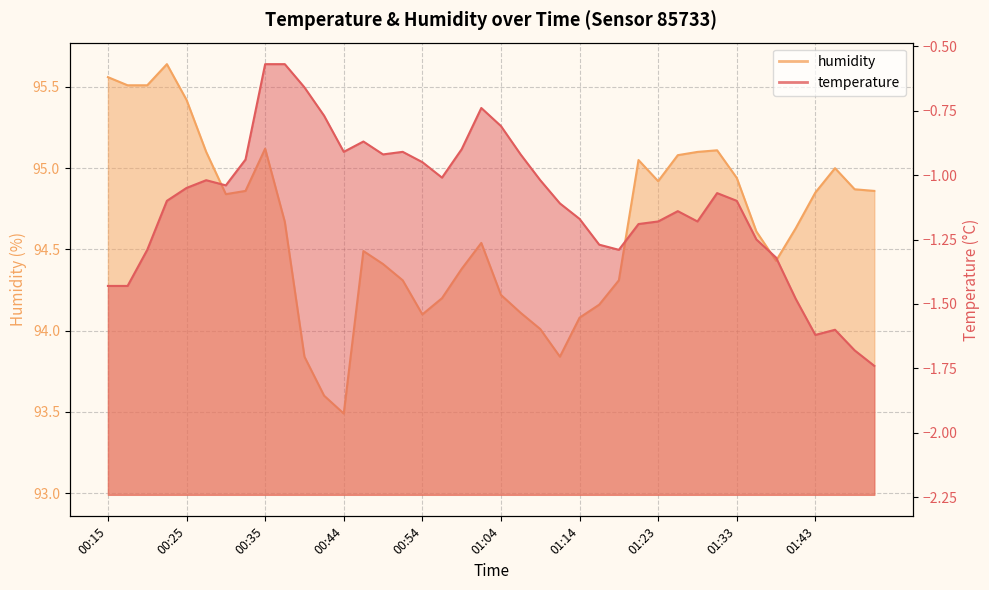

What is the smallest value displayed?

-1.7